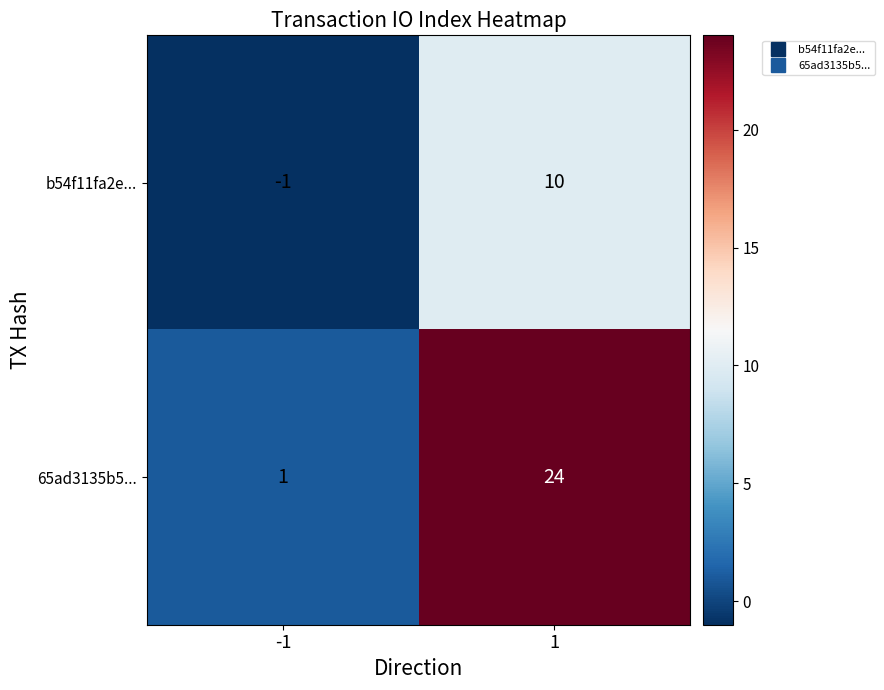

What is the difference between the 65ad3135b5... values at -1 and 1?

23